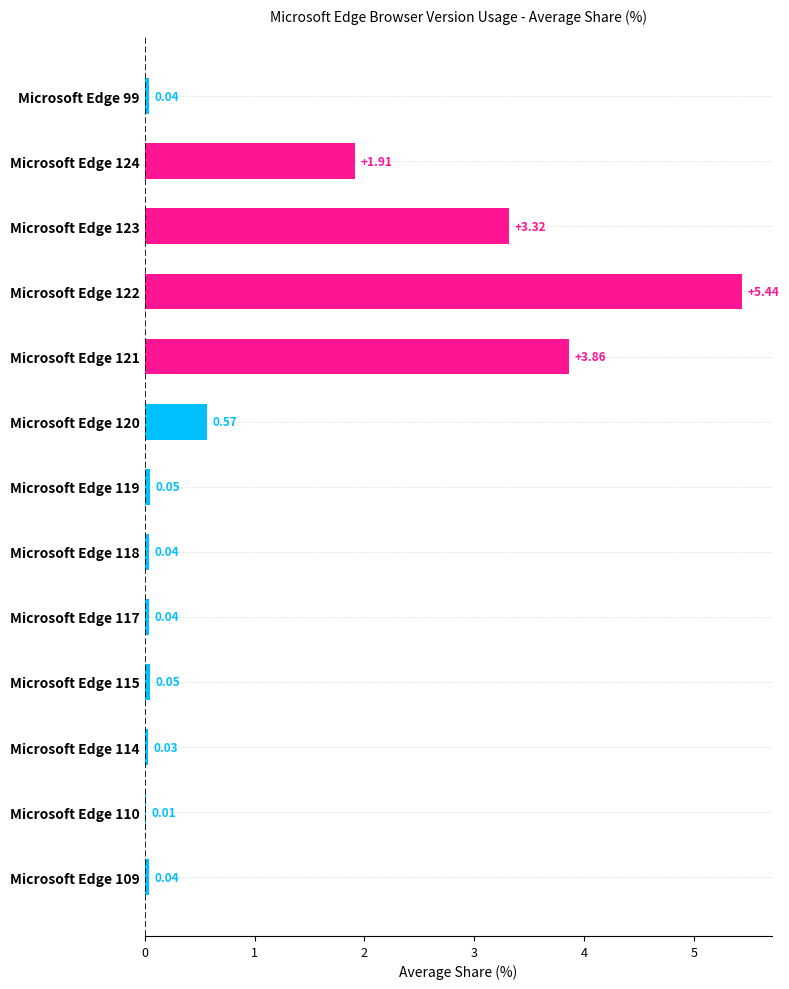

What is the sum of all values?

15.4